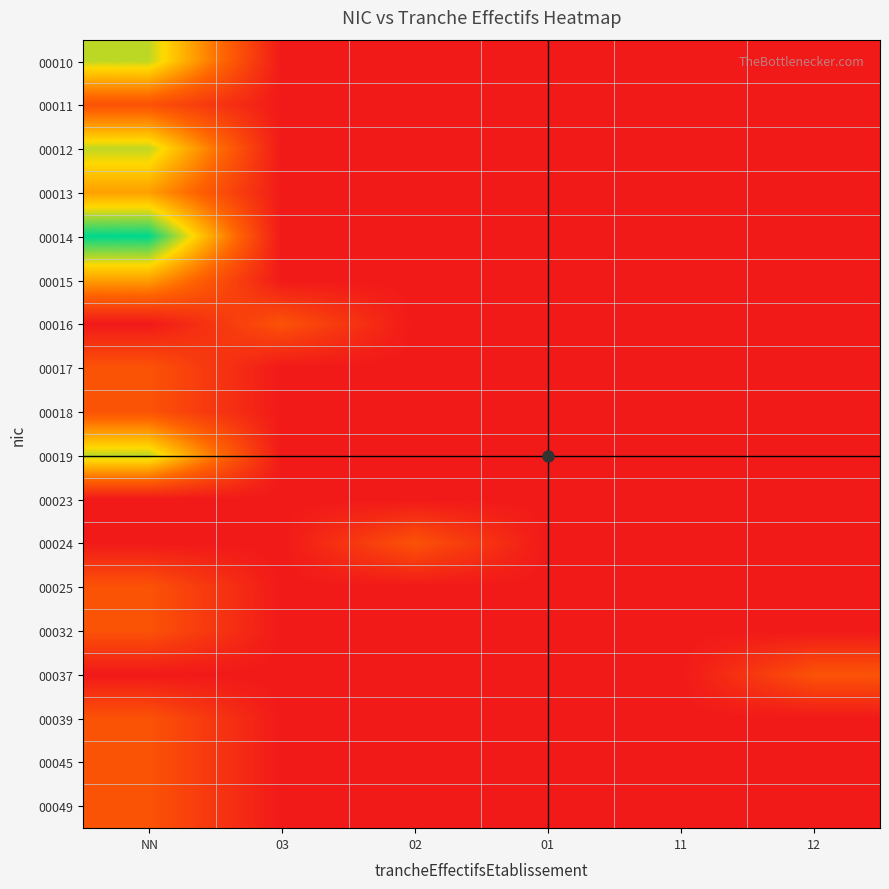

Reading left to right, transcribe all the data shown in this chart.

00010: NN=3	03=0	02=0	01=0	11=0	12=0
00011: NN=1	03=0	02=0	01=0	11=0	12=0
00012: NN=3	03=0	02=0	01=0	11=0	12=0
00013: NN=2	03=0	02=0	01=0	11=0	12=0
00014: NN=4	03=0	02=0	01=0	11=0	12=0
00015: NN=2	03=0	02=0	01=0	11=0	12=0
00016: NN=0	03=1	02=0	01=0	11=0	12=0
00017: NN=1	03=0	02=0	01=0	11=0	12=0
00018: NN=1	03=0	02=0	01=0	11=0	12=0
00019: NN=3	03=0	02=0	01=0	11=0	12=0
00023: NN=0	03=0	02=0	01=0	11=0	12=0
00024: NN=0	03=0	02=1	01=0	11=0	12=0
00025: NN=1	03=0	02=0	01=0	11=0	12=0
00032: NN=1	03=0	02=0	01=0	11=0	12=0
00037: NN=0	03=0	02=0	01=0	11=0	12=1
00039: NN=1	03=0	02=0	01=0	11=0	12=0
00045: NN=1	03=0	02=0	01=0	11=0	12=0
00049: NN=1	03=0	02=0	01=0	11=0	12=0